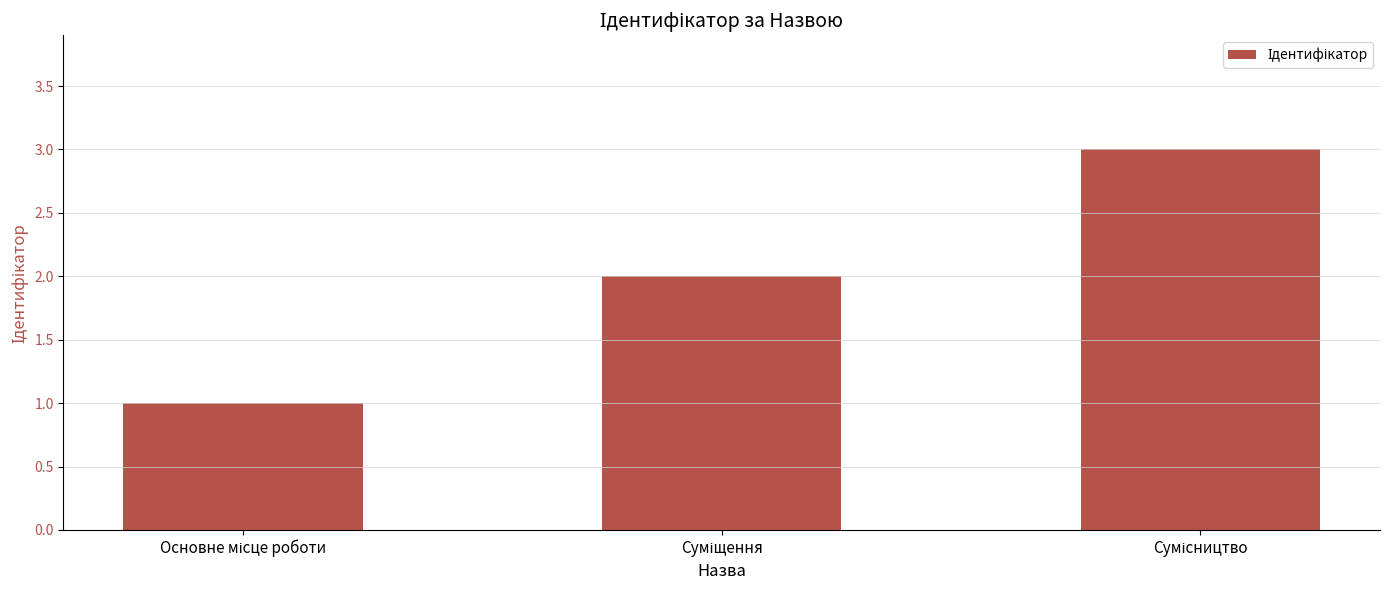

What is the sum of all values?

6